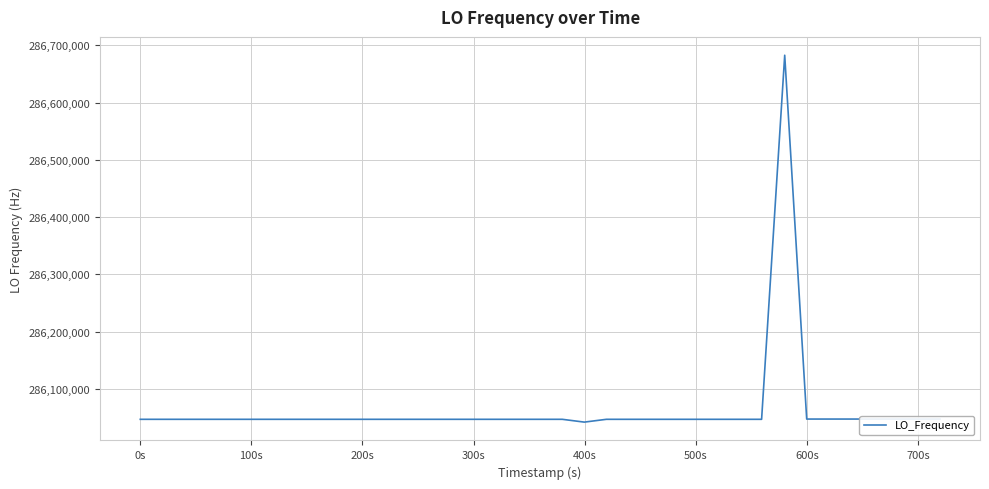

What is the minimum value shown in the chart?

286042108.4